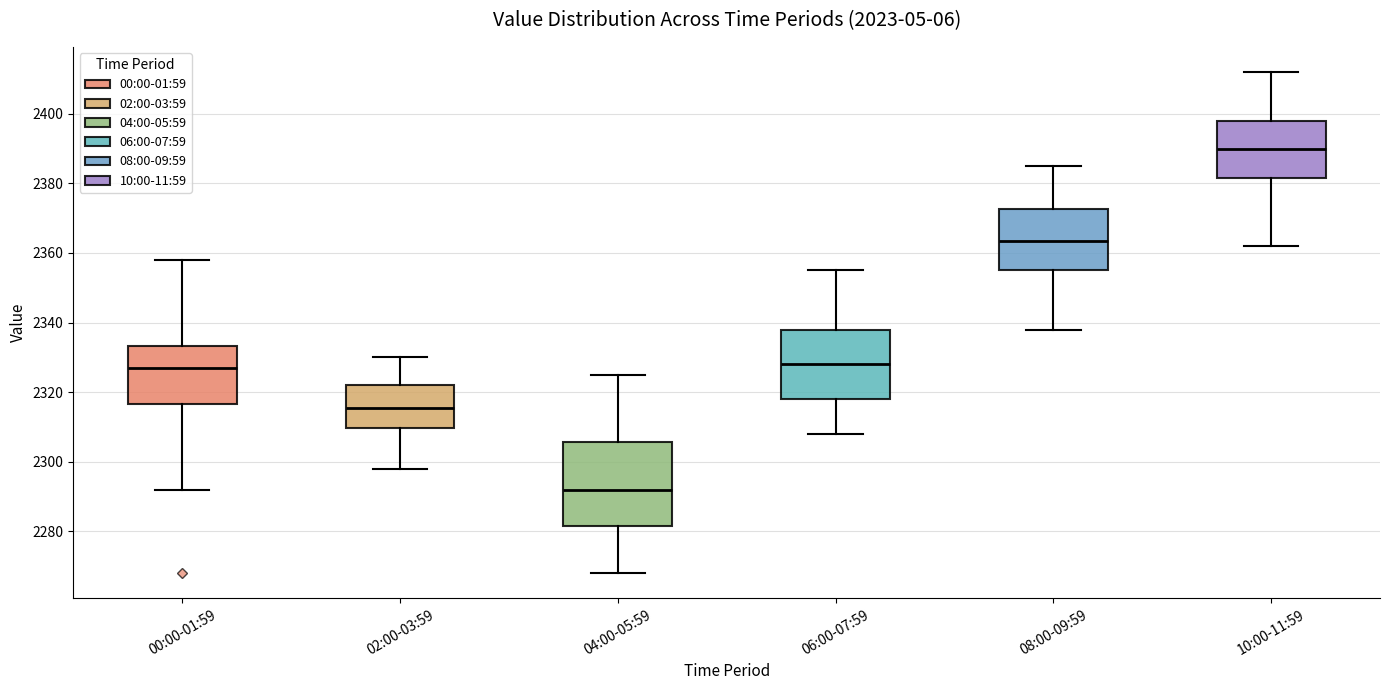

Reading left to right, transcribe this box plot: for each box, give where its median line is, the range the box spans, and where its two whiskers end, as read against the y-axis. The values are not printed on the chart, so give them approximately, as read against the axis.

00:00-01:59: median 2328, box 2316 to 2334, whiskers 2292 to 2358
02:00-03:59: median 2316, box 2310 to 2322, whiskers 2298 to 2330
04:00-05:59: median 2292, box 2282 to 2306, whiskers 2268 to 2326
06:00-07:59: median 2328, box 2318 to 2338, whiskers 2308 to 2356
08:00-09:59: median 2364, box 2356 to 2372, whiskers 2338 to 2386
10:00-11:59: median 2390, box 2382 to 2398, whiskers 2362 to 2412